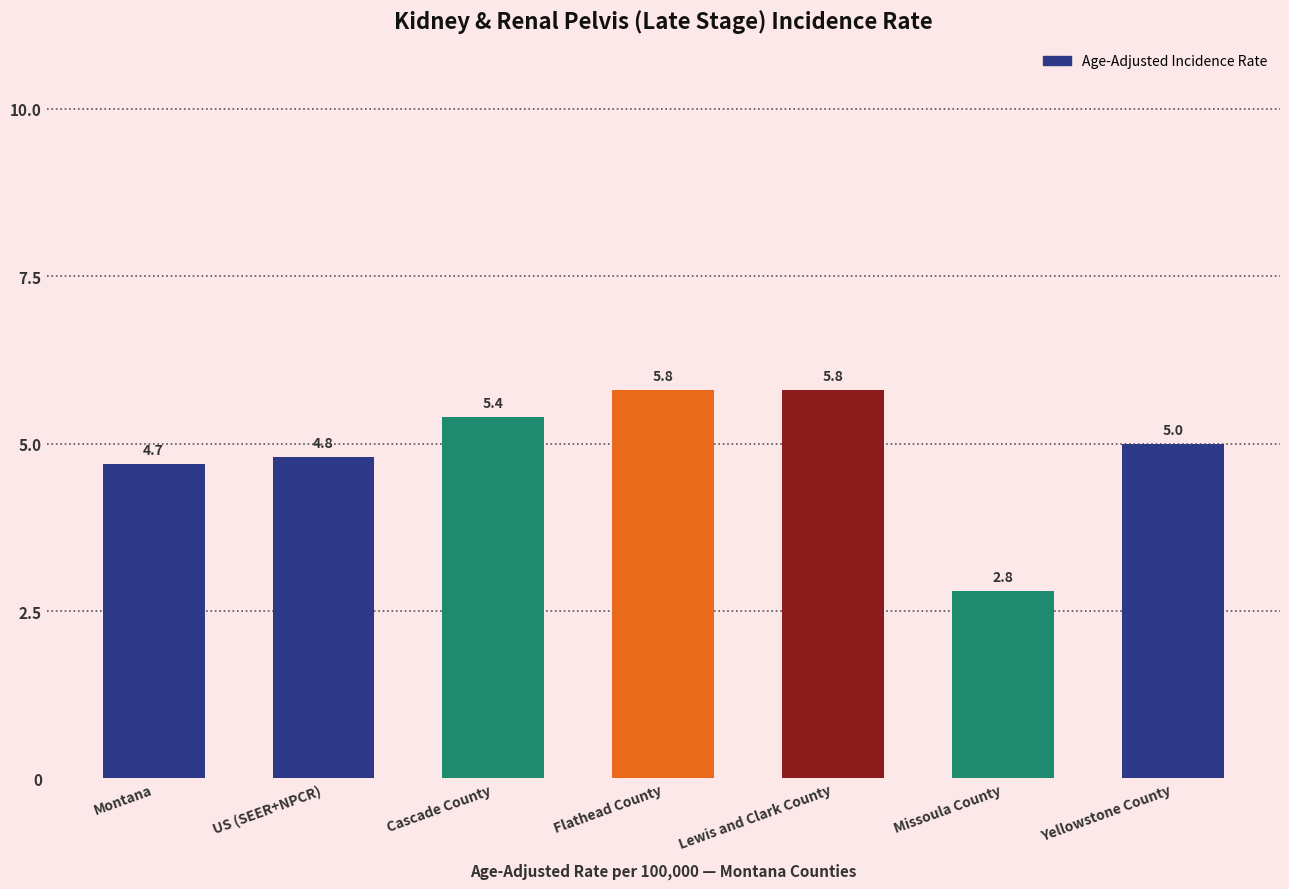

Does the chart contain any negative values?

No